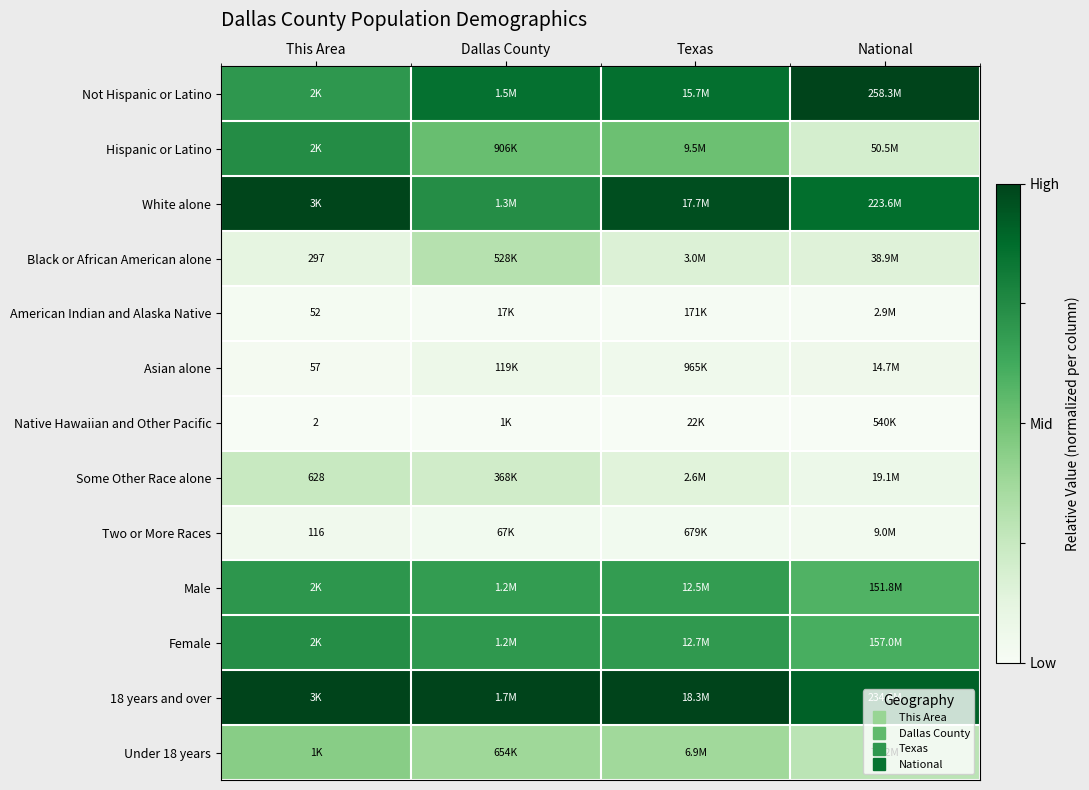

What is the spread (max minus min) of values at This Area?

1.0